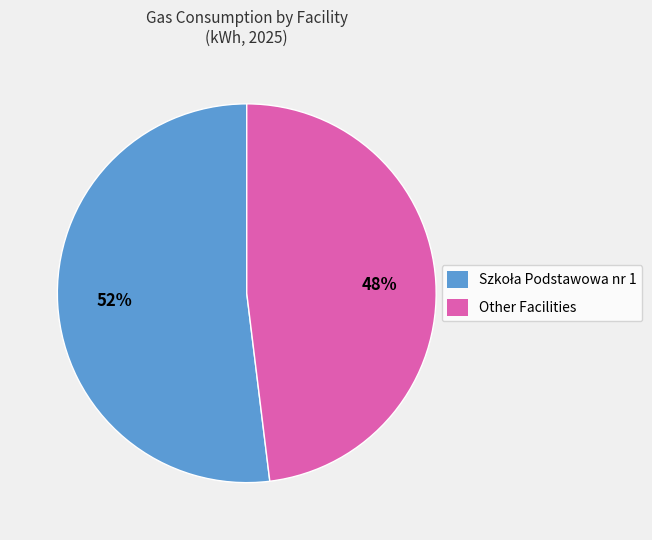

Is there any slice that represents more than half of the pie?

Yes